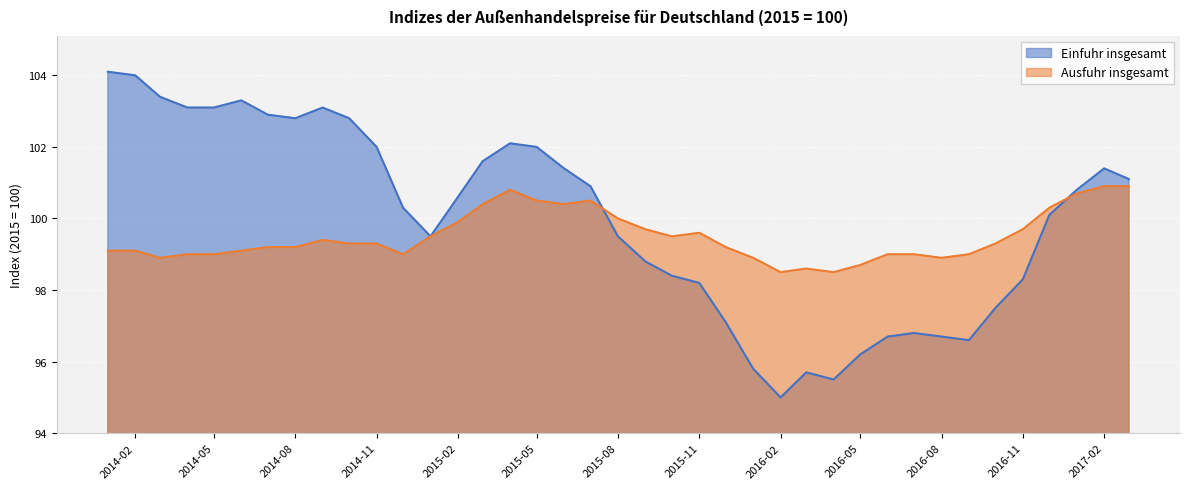

What is the difference between the Ausfuhr insgesamt values at 2015-09 and 2017-02?

1.2